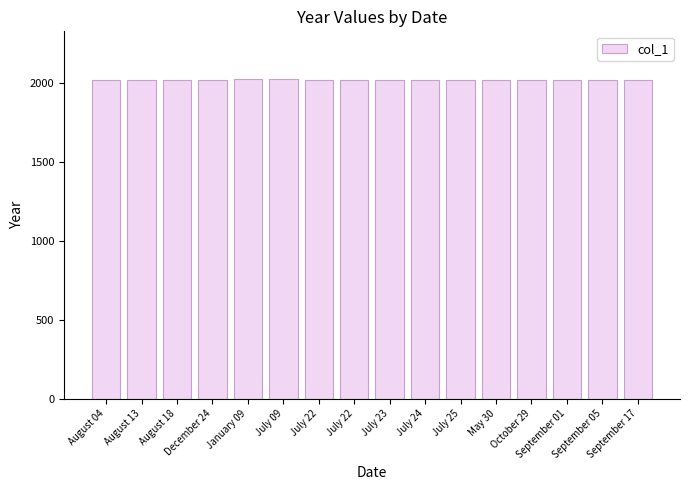

Reading left to right, what are all the values shown in this chart?

2020	2018	2021	2020	2024	2023	2018	2019	2018	2018	2018	2019	2017	2021	2022	2018